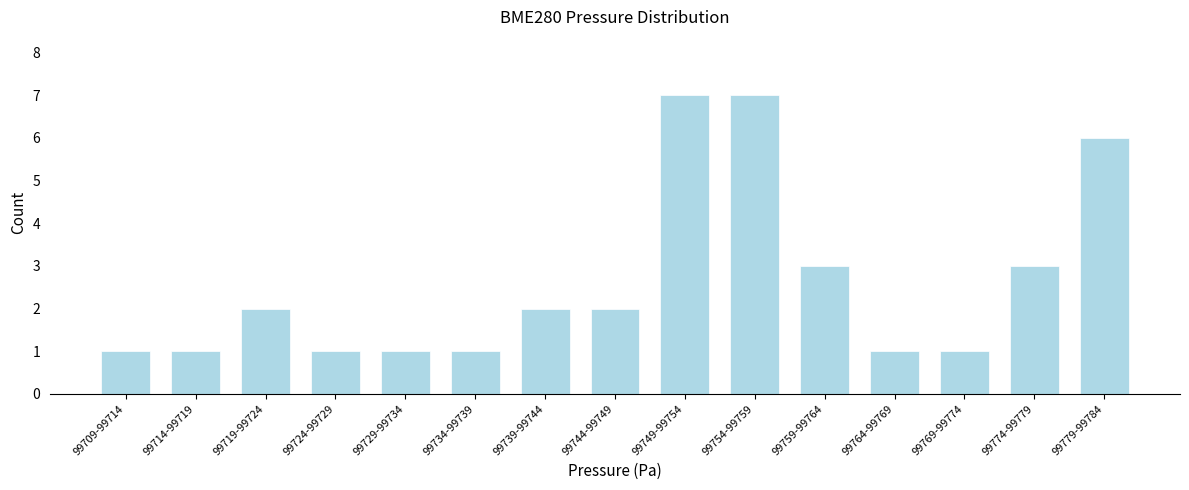

Reading right to left, list all the values displayed in this chart.

6	3	1	1	3	7	7	2	2	1	1	1	2	1	1